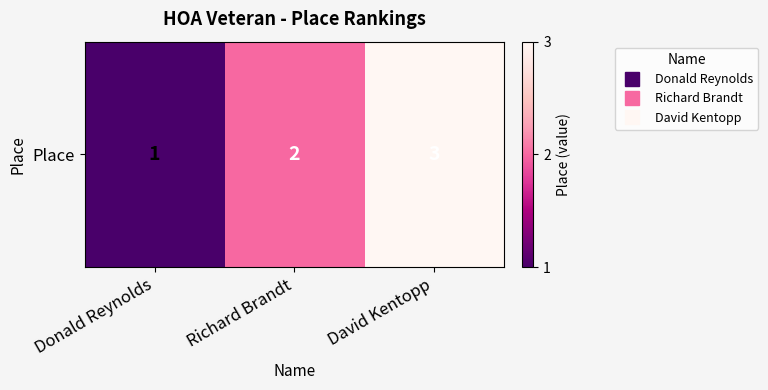

What is the change in value from Richard Brandt to David Kentopp?

+1